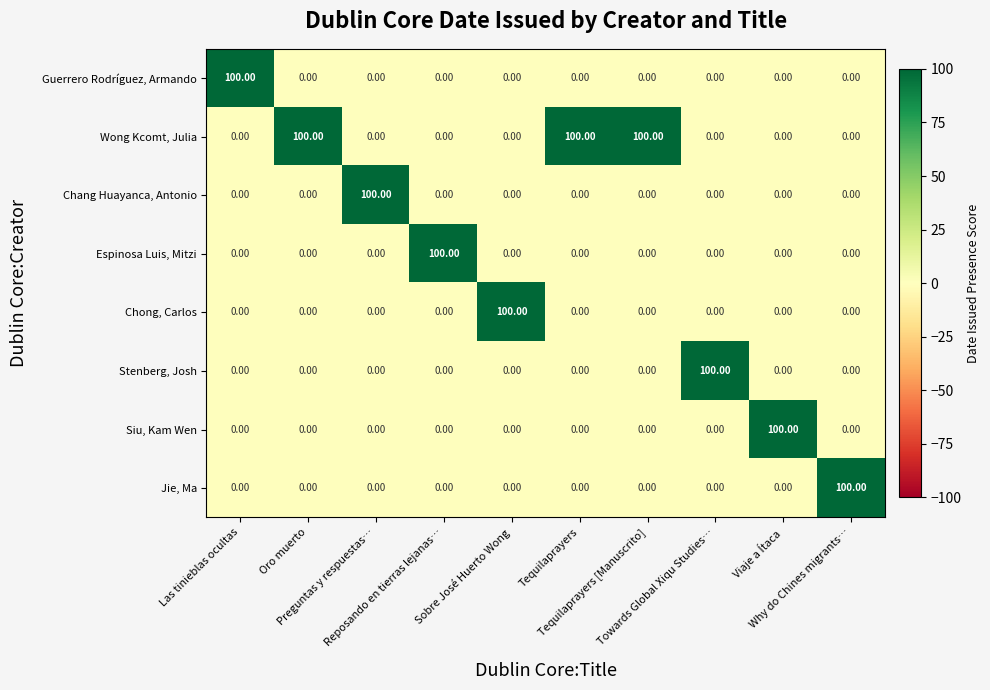

What is the average value of the Stenberg, Josh series?

10